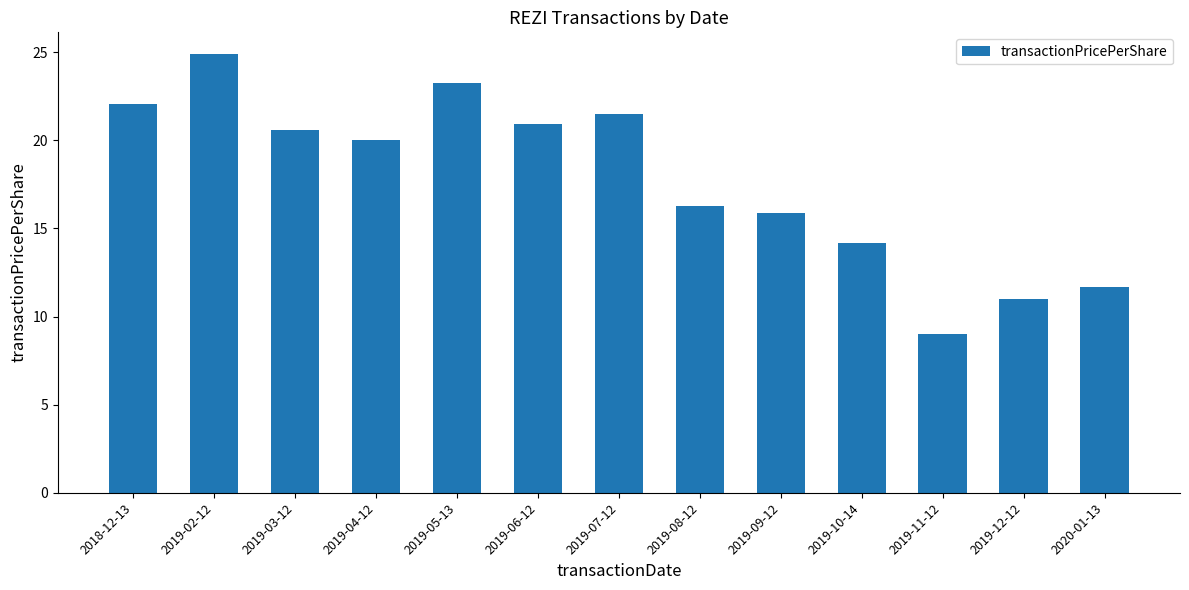

Are the bars grouped side by side (vs. stacked)?

No